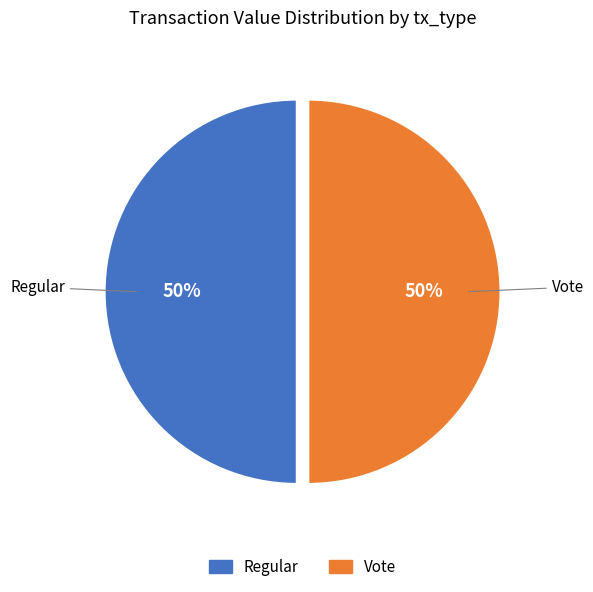

To the nearest percent, what is the average slice percentage?

50%